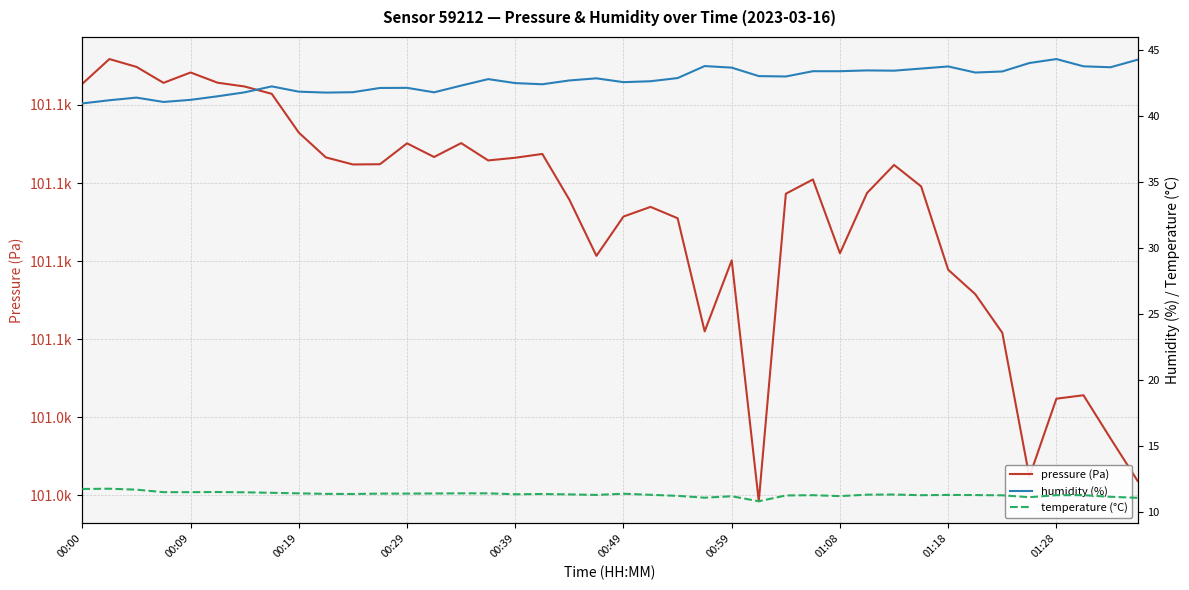

The value of humidity (%) at 15 is 22.0. True or false?

False